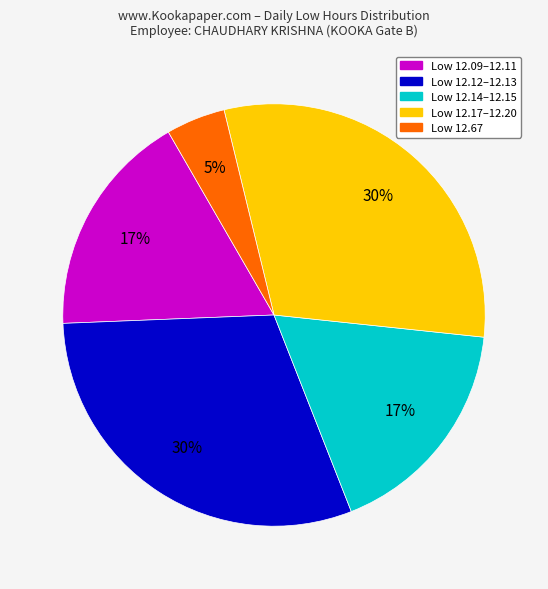

To the nearest percent, what is the average slice percentage?

20%